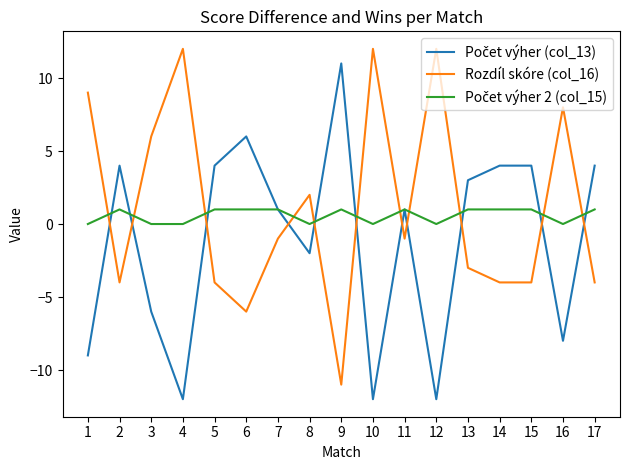

Which category has the lowest value in the Rozdíl skóre (col_16) series?

9